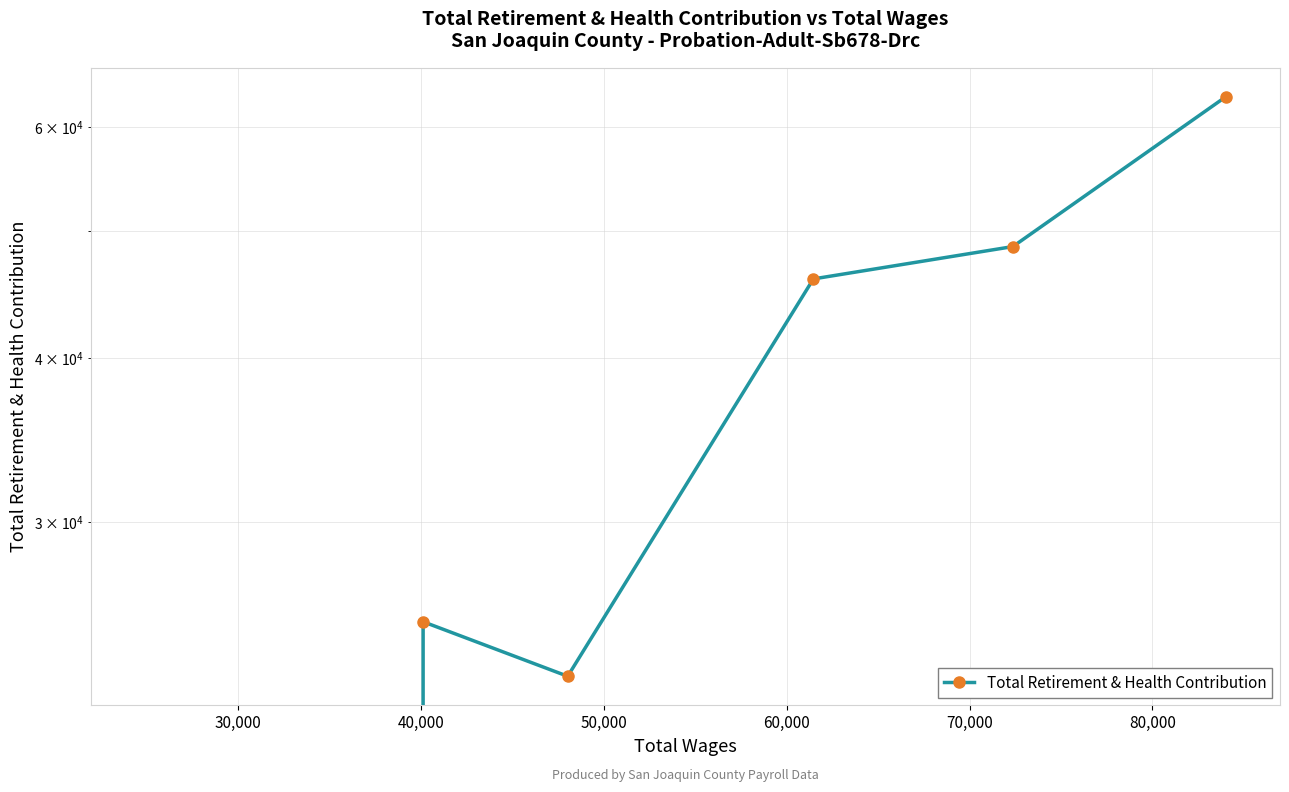

Is it true that the value at 30,000 is 36124?

False